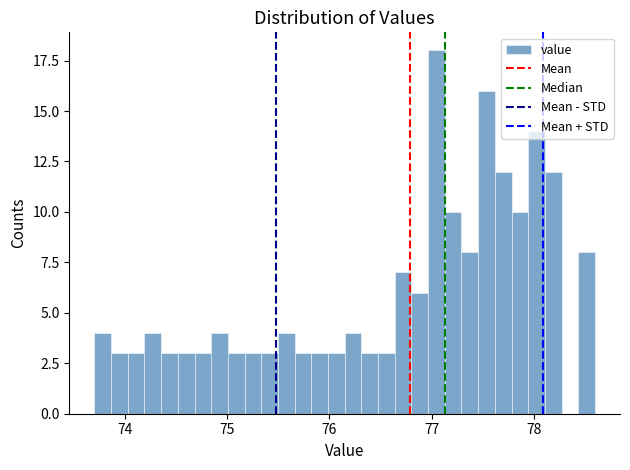

Read against the x-axis, roughly where is the centre of the tallest bar?

77.0